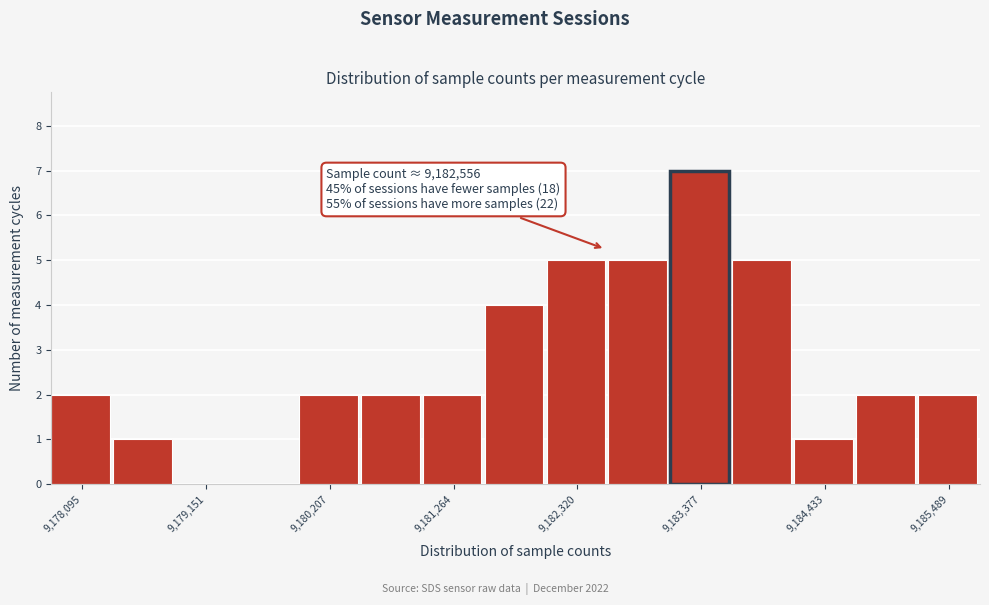

Around what value on the x-axis is the tallest bar? Give the approximate position of its centre, as read against the axis.

9183400